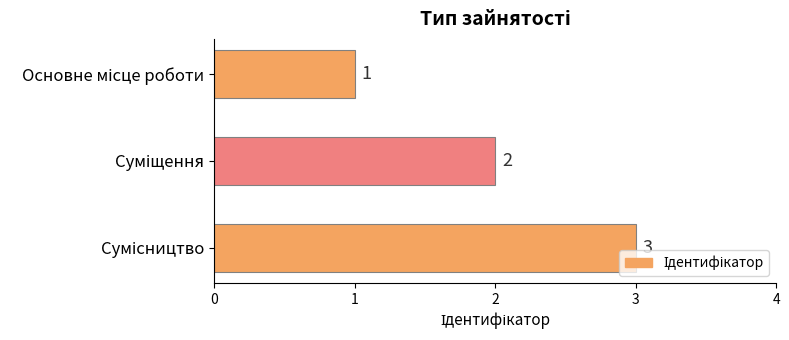

How many values are between 1 and 3?

3